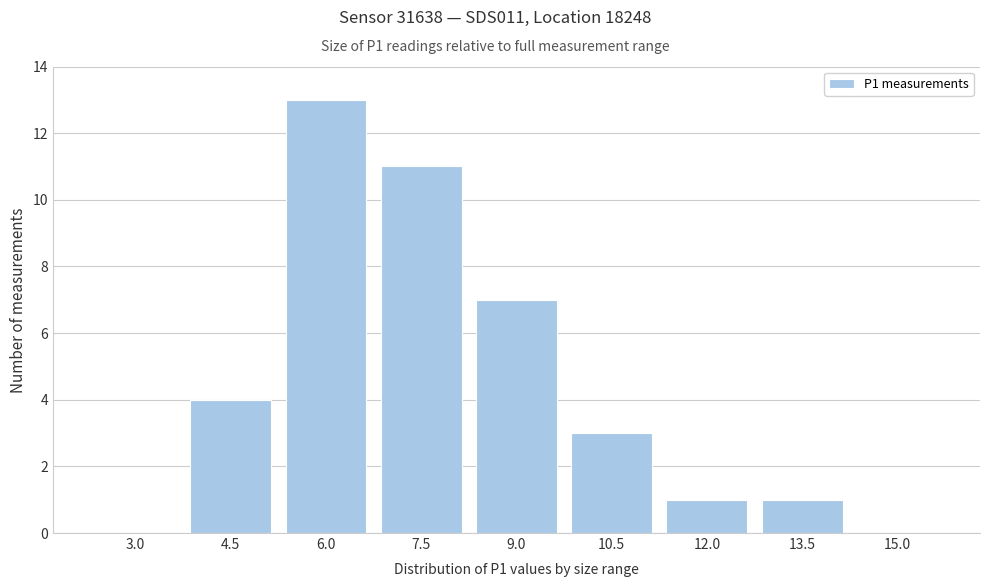

Reading right to left, transcribe all the data shown in this chart.

15.0=0	13.5=1	12.0=1	10.5=3	9.0=7	7.5=11	6.0=13	4.5=4	3.0=0